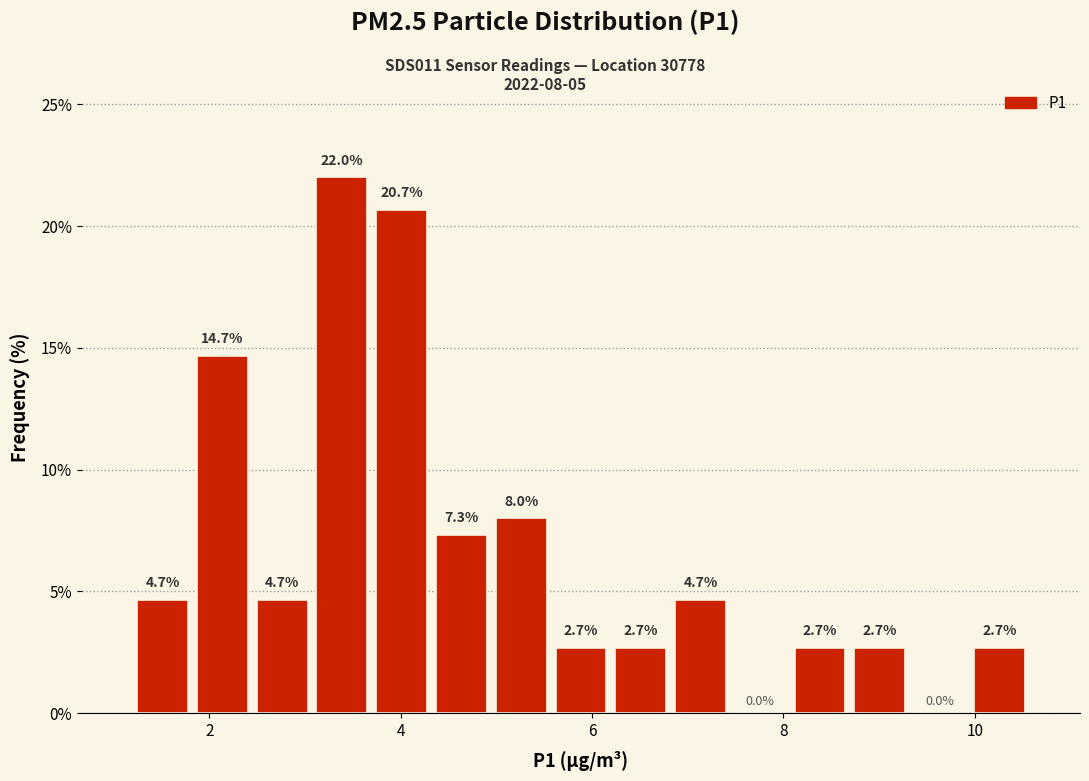

Around what value on the x-axis is the tallest bar? Give the approximate position of its centre, as read against the axis.

3.4